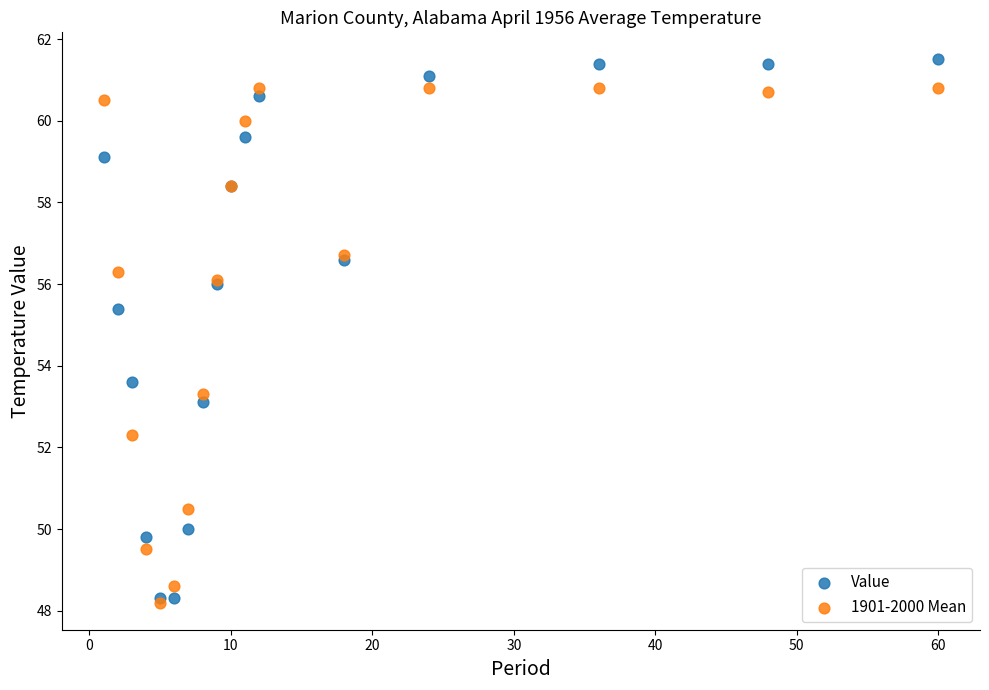

Which series has the largest Y range (max minus min)?

Value